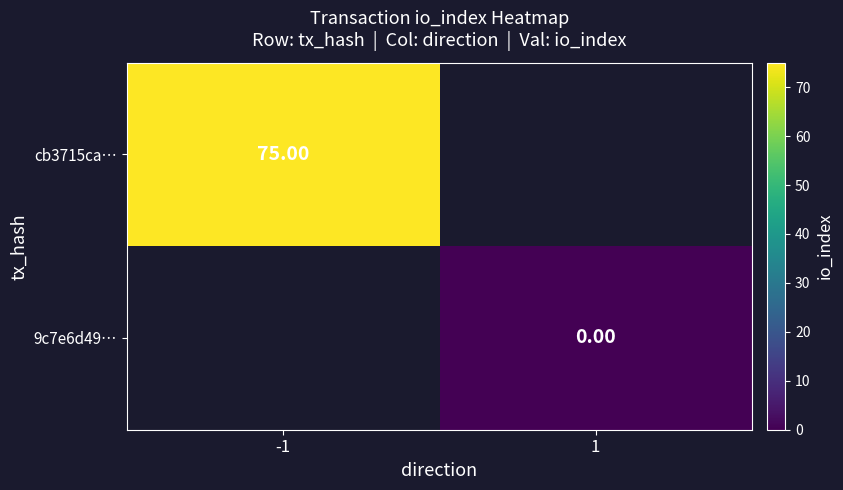

How many positive values does the cb3715ca… series have?

1